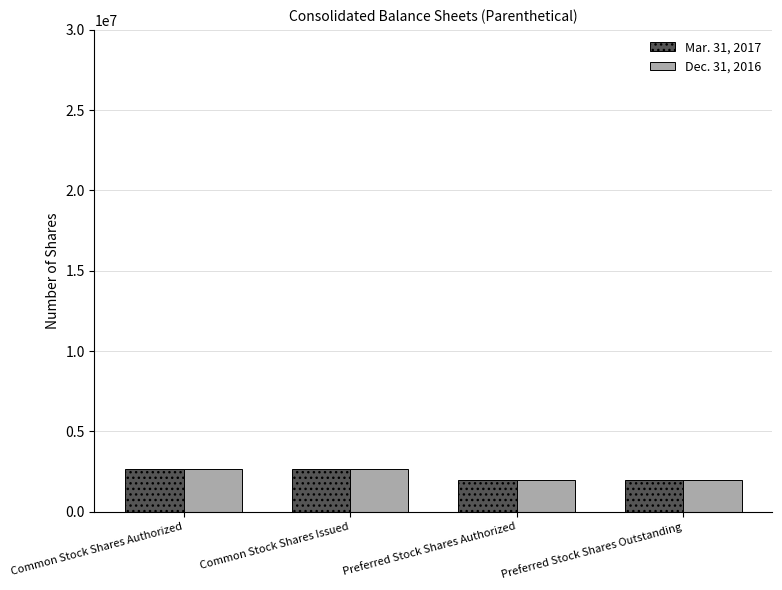

What is the difference between the Dec. 31, 2016 values at Preferred Stock Shares Outstanding and Common Stock Shares Authorized?

681449